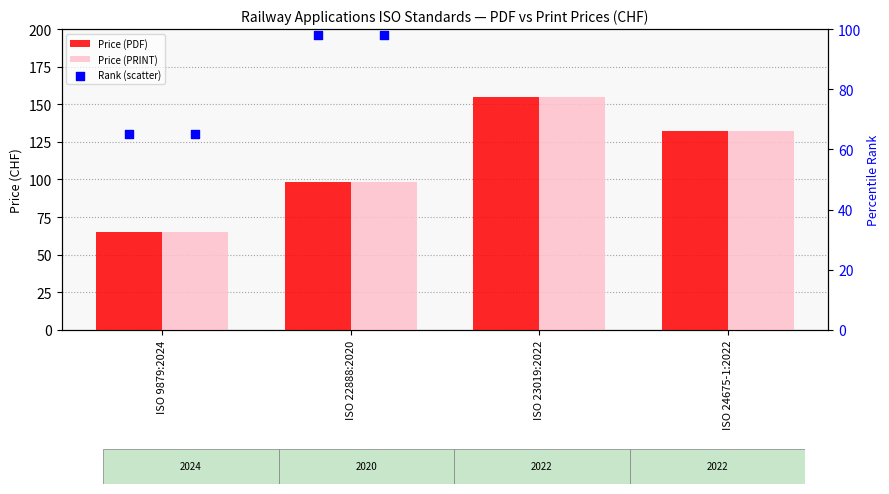

Which series contains the highest Y value?

Price (PDF)